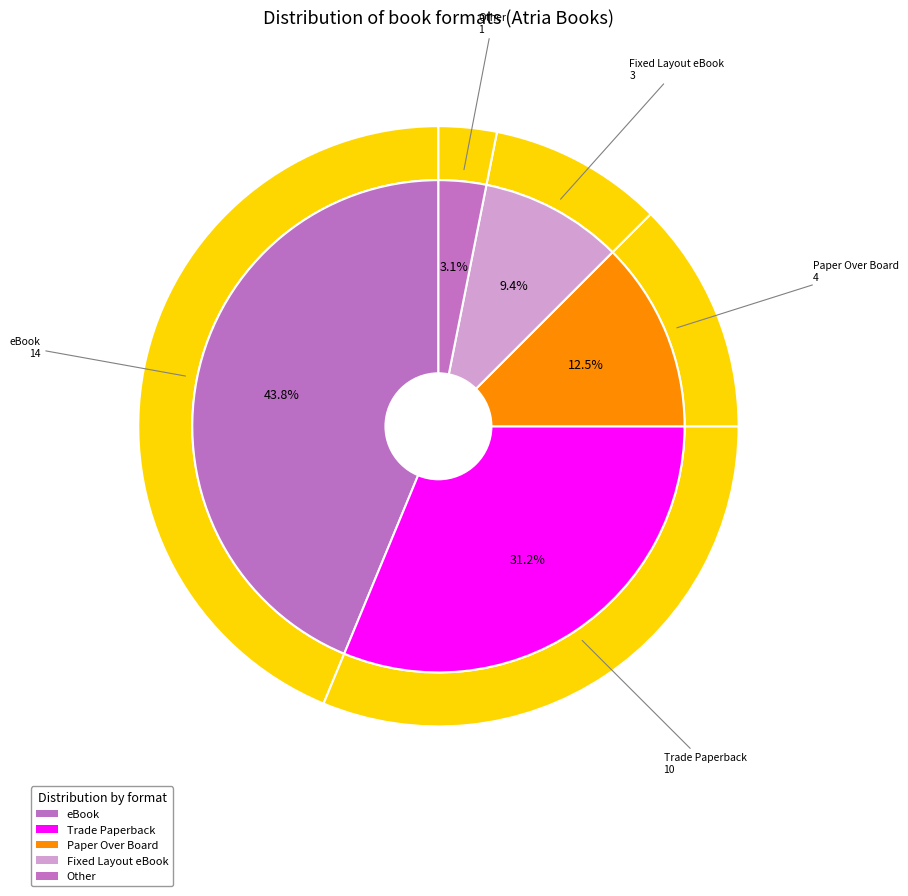

Rank the categories by value from highest to lowest.

eBook, Trade Paperback, Paper Over Board, Fixed Layout eBook, Other